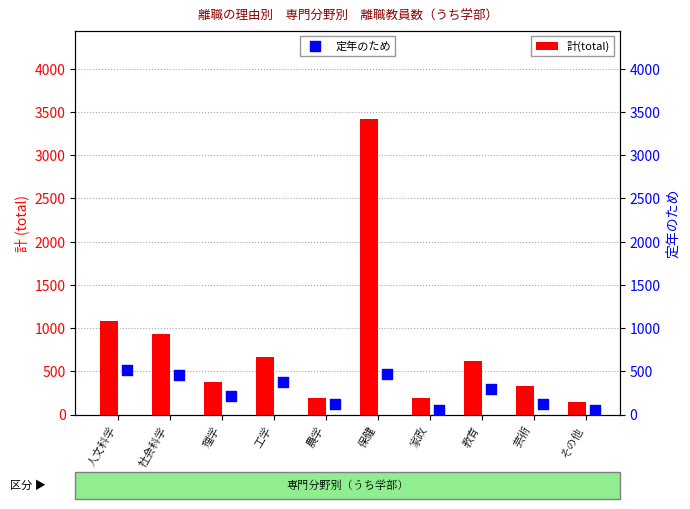

What is the sum of the 計(total) values at 教育 and 農学?

810